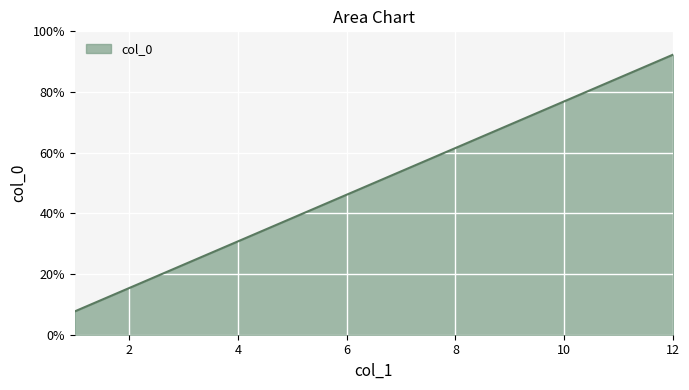

List the labels in order of value, largest first.

12, 11, 10, 9, 8, 7, 6, 5, 4, 3, 2, 1